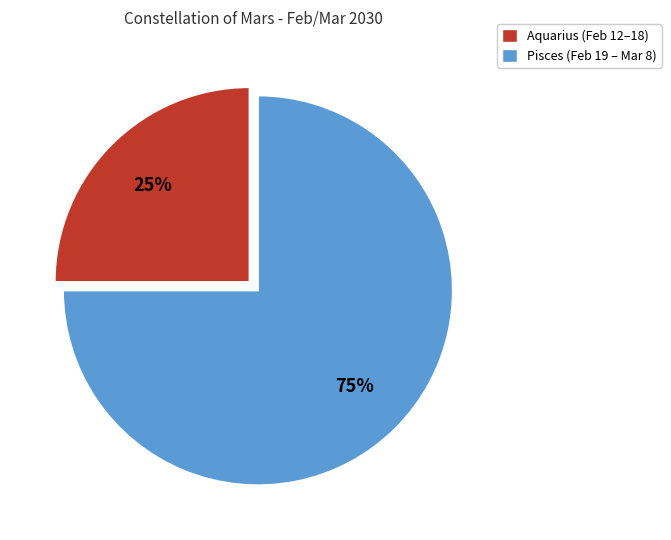

Between Pisces and Aquarius, which is larger?

Pisces